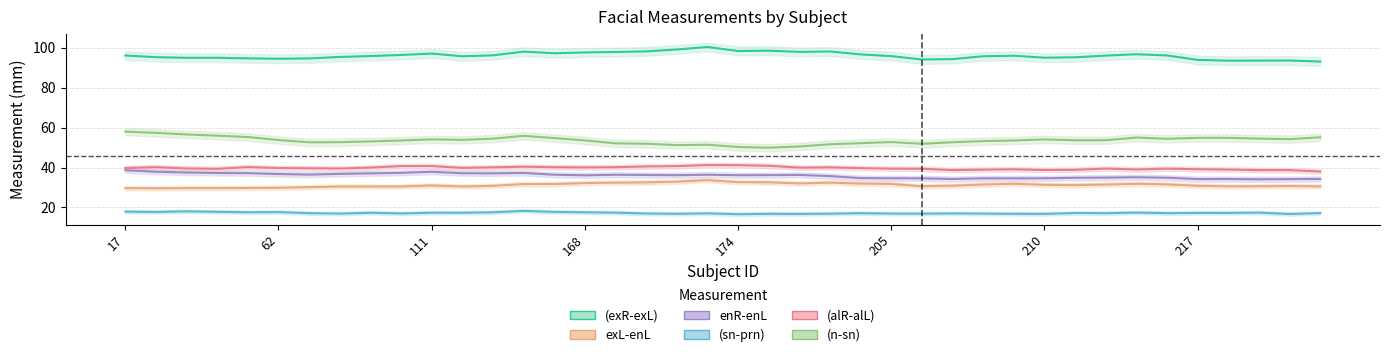

True or false: (sn-prn) and (n-sn) intersect in this chart.

False